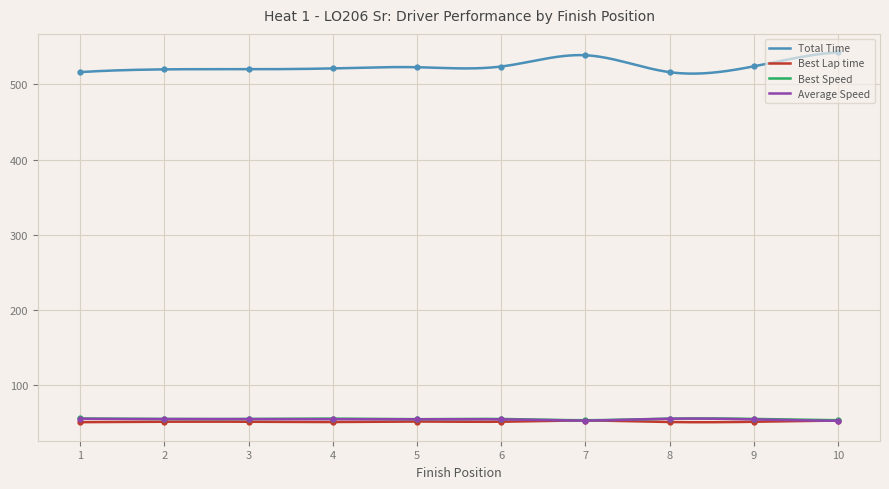

What is the lowest value of the Total Time series?

514.2